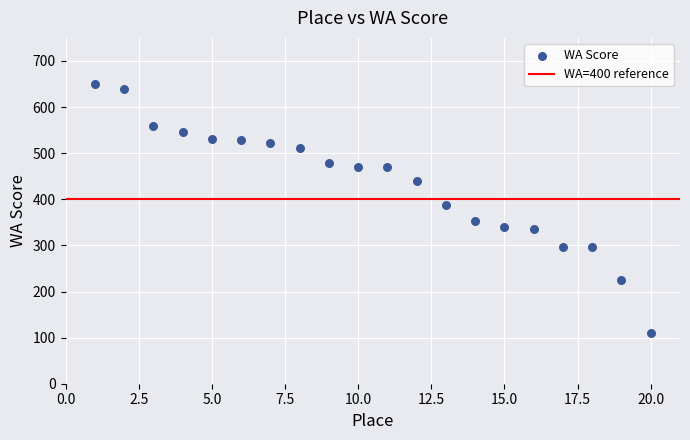

What is the range of Y values (max minus min)?

541